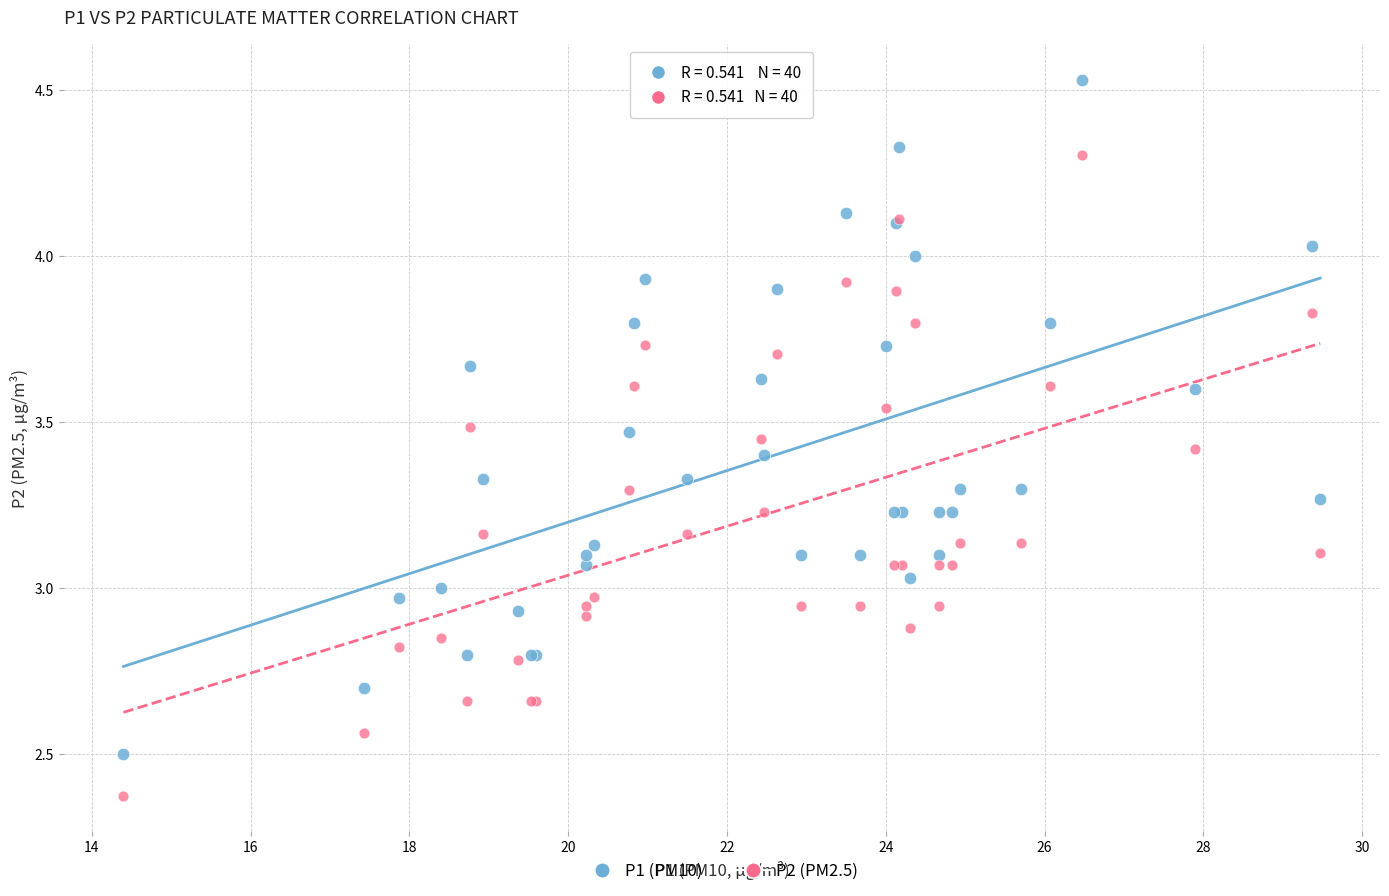

Which series reaches the minimum Y coordinate?

P2 (PM2.5)